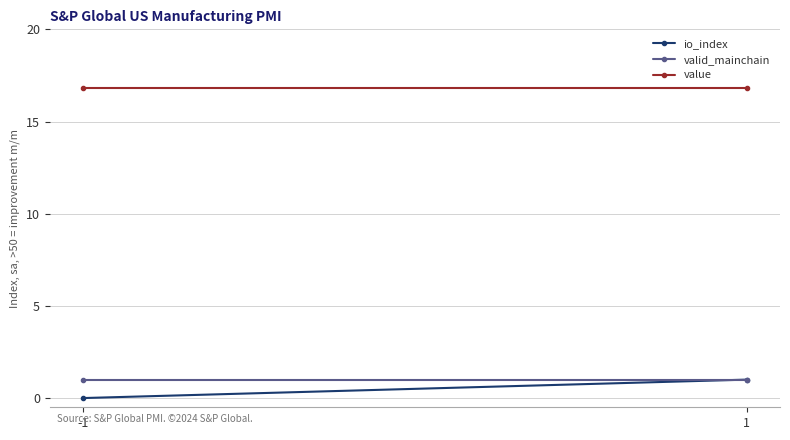

What is the sum of all valid_mainchain values?

2.0